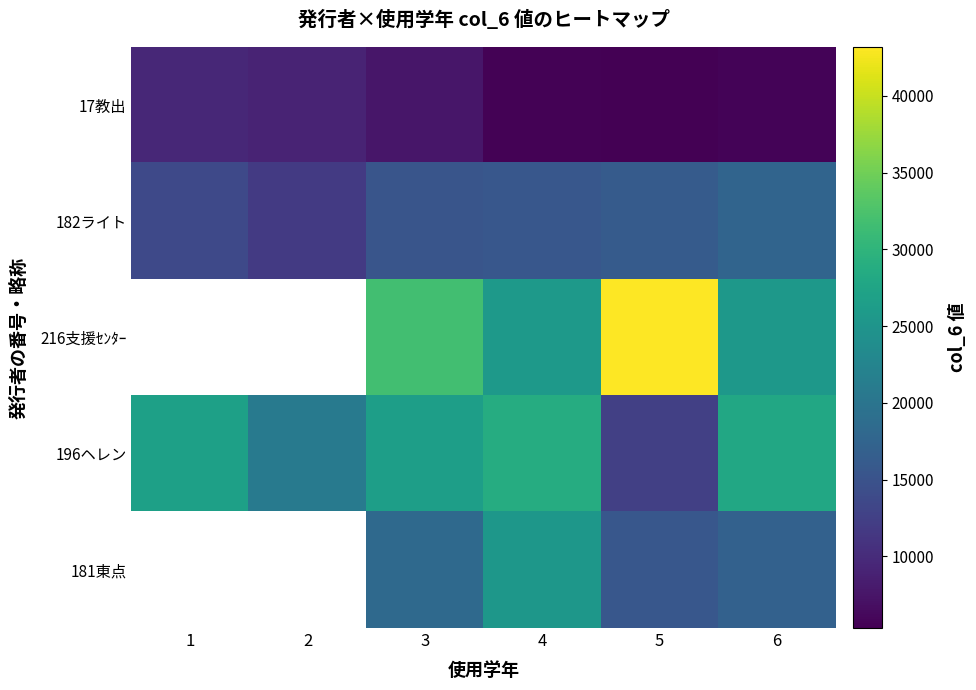

What is the spread (max minus min) of values at 4?

23146.0